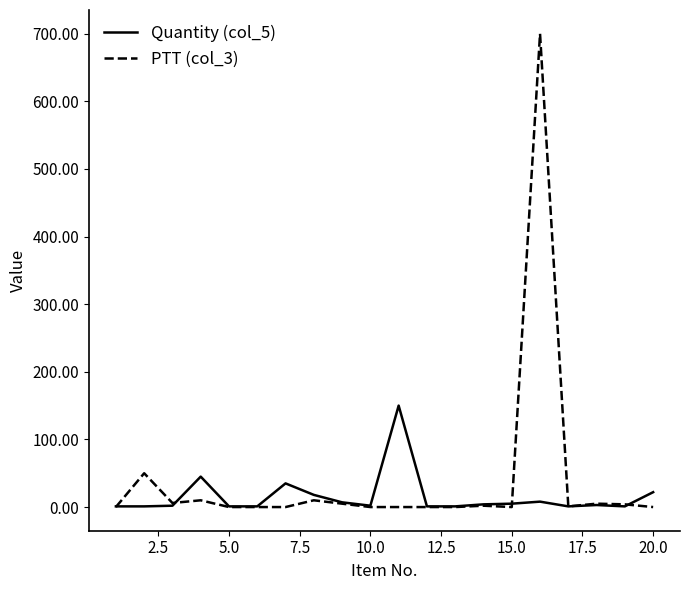

What is the difference between the maximum and minimum values in the Quantity (col_5) series?

149